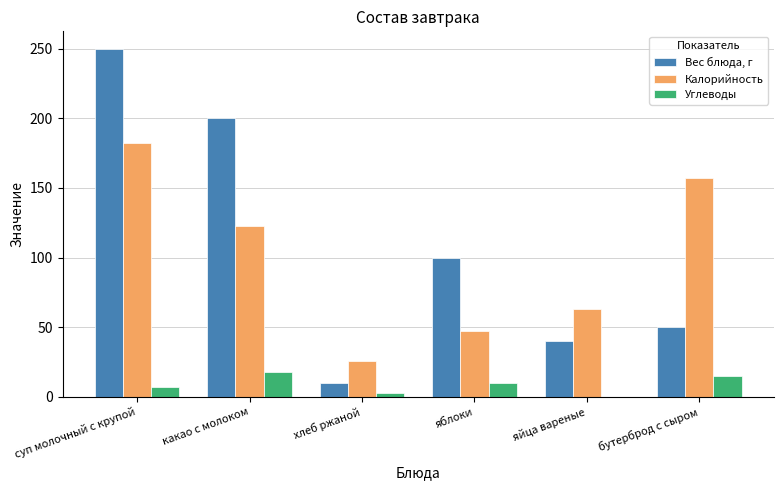

At which label is Вес блюда, г closest to 130?

яблоки